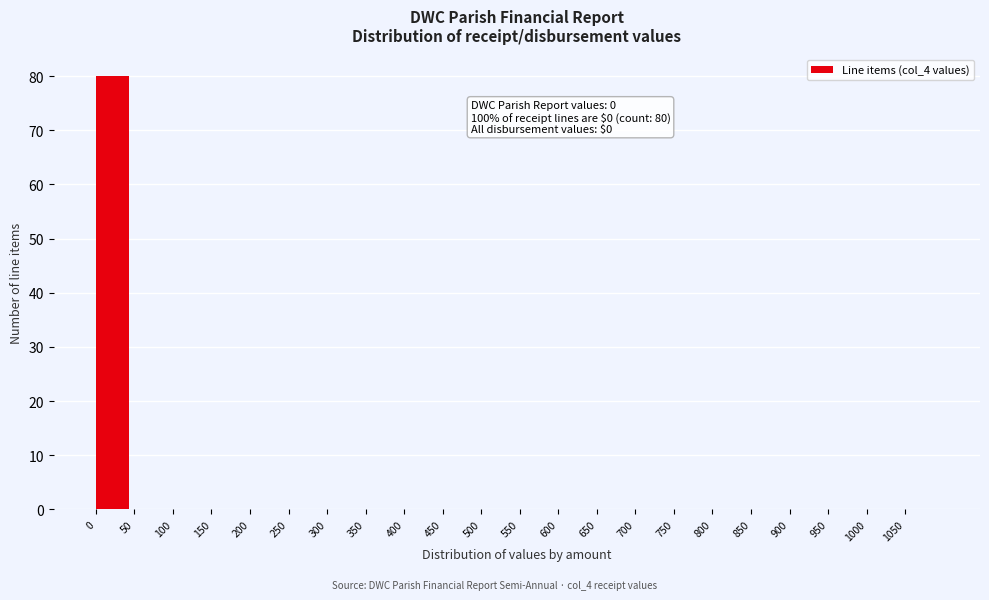

Over which range of the x-axis is the bar tallest?

0 to 50